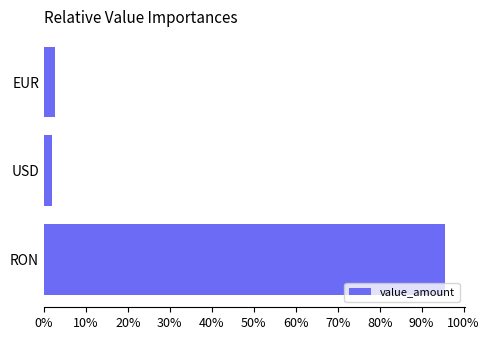

True or false: the data shows 130.2 at RON.

False